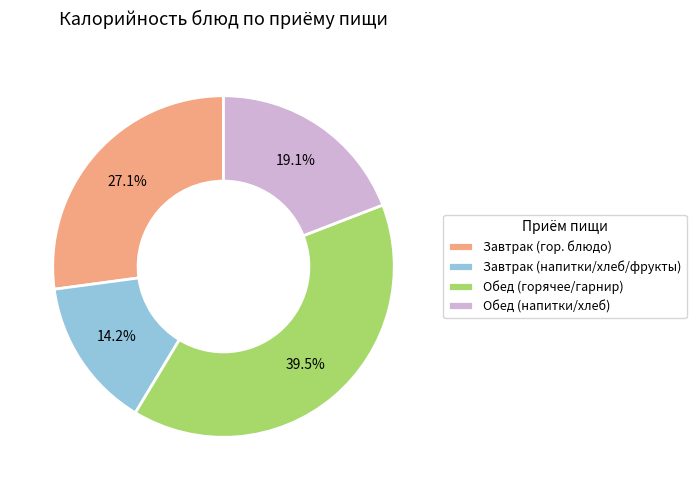

What portion of the pie excludes Обед (горячее/гарнир)?

60.5%